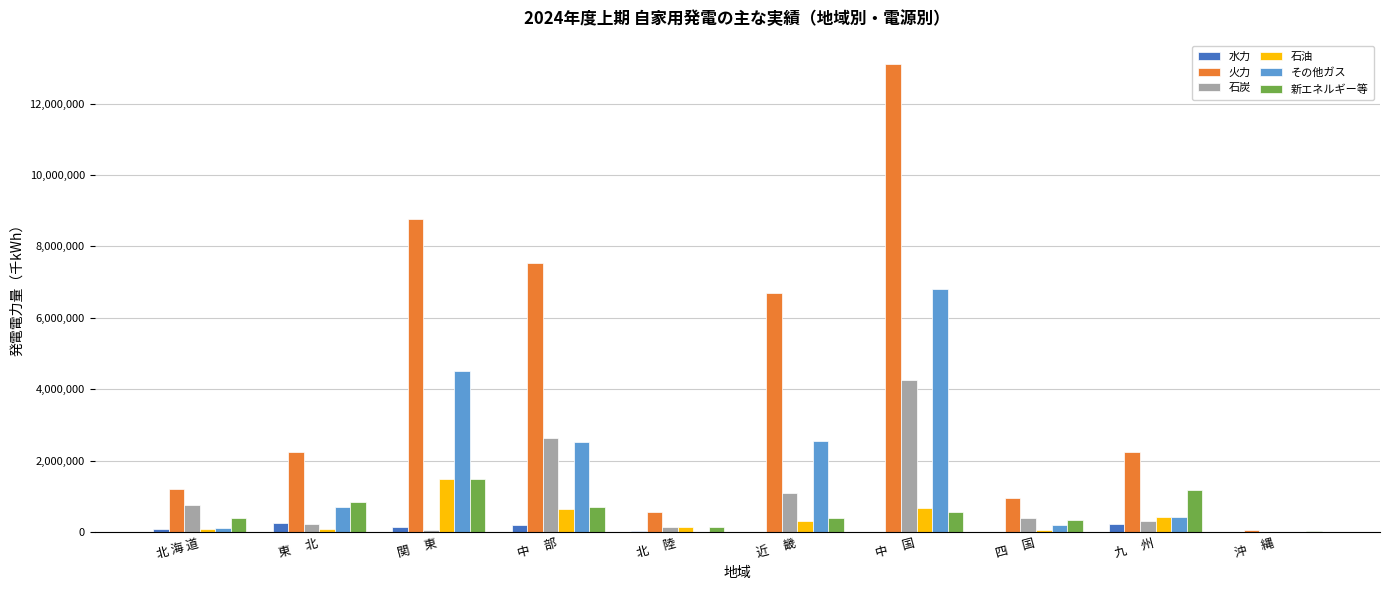

The value of 石炭 at 近　 畿 is 1087413. True or false?

True